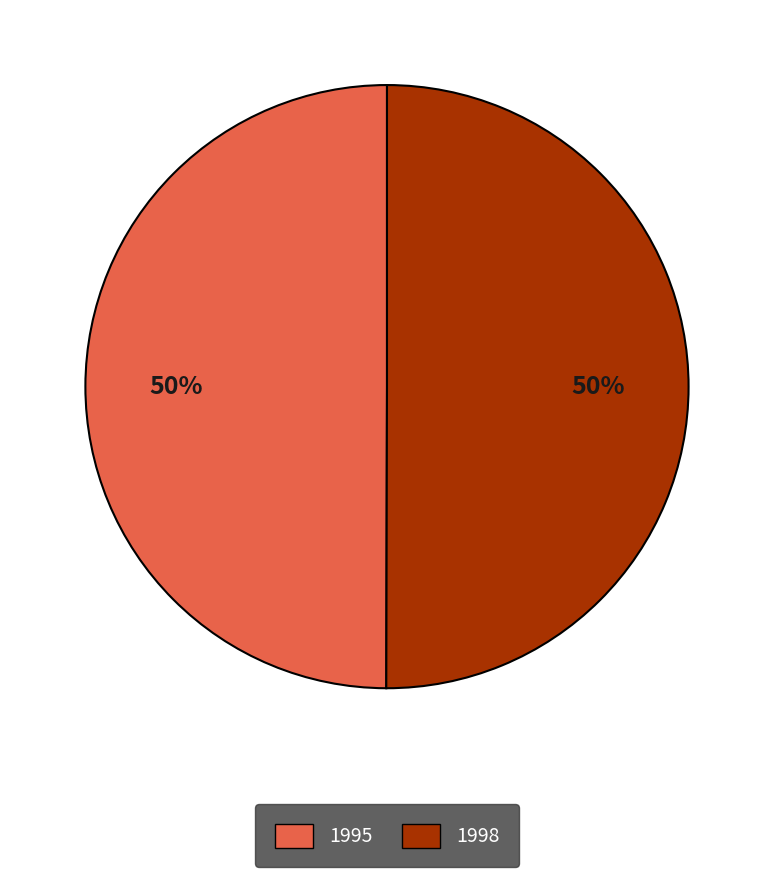

To the nearest percent, what is the average slice percentage?

50%